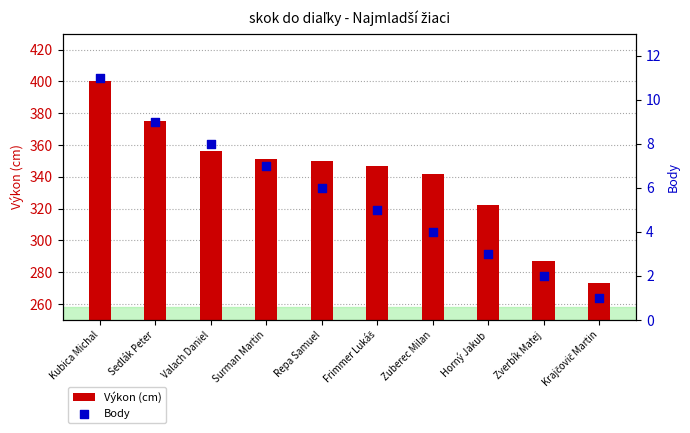

Which series has the largest total across all categories?

Výkon (cm)